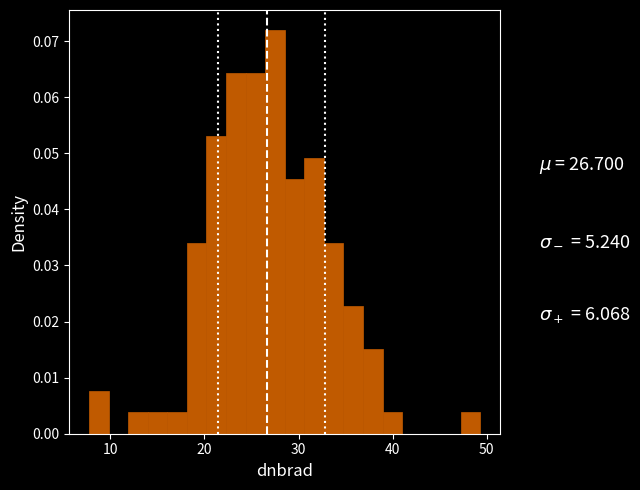

Read against the x-axis, roughly where is the centre of the tallest bar?

27